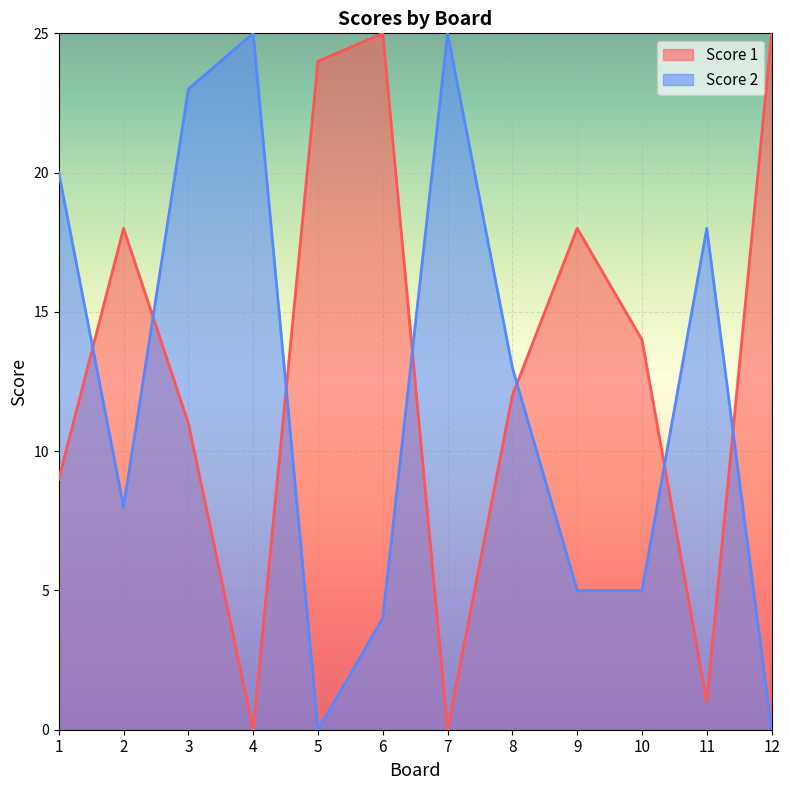

Reading left to right, extract all data points from this chart.

Score 1: 1=9	2=18	3=11	4=0	5=24	6=25	7=0	8=12	9=18	10=14	11=1	12=25
Score 2: 1=20	2=8	3=23	4=25	5=0	6=4	7=25	8=13	9=5	10=5	11=18	12=0